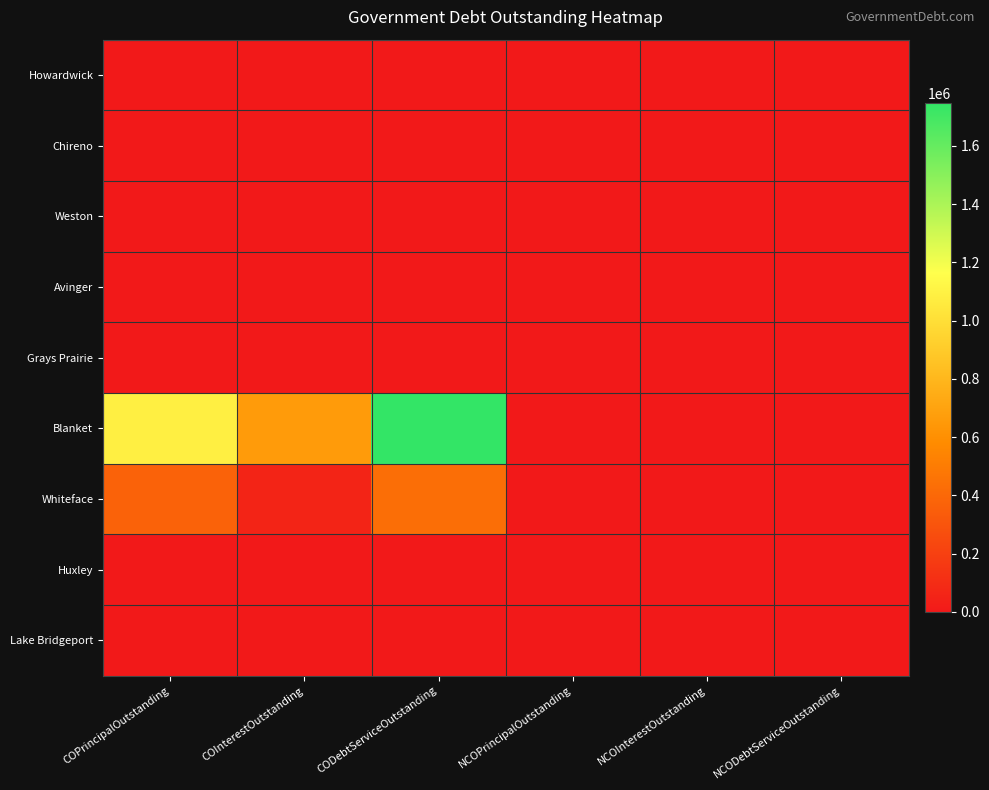

Rank the series by their maximum value, from lowest to highest.

Howardwick, Chireno, Weston, Avinger, Grays Prairie, Huxley, Lake Bridgeport, Whiteface, Blanket